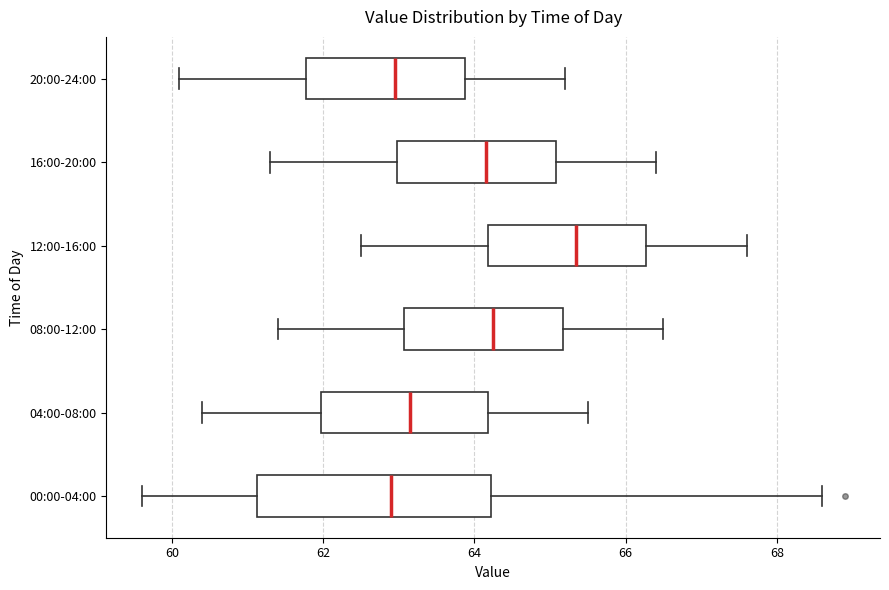

Comparing the boxes themselves (not the whiskers), which one is the widest?

00:00-04:00